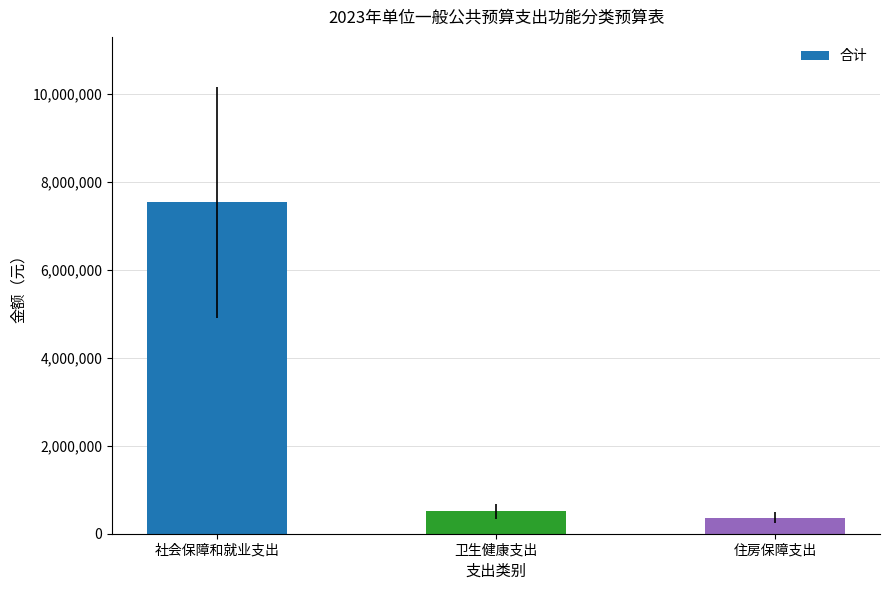

What is the label of the 2nd bar from the right?

卫生健康支出